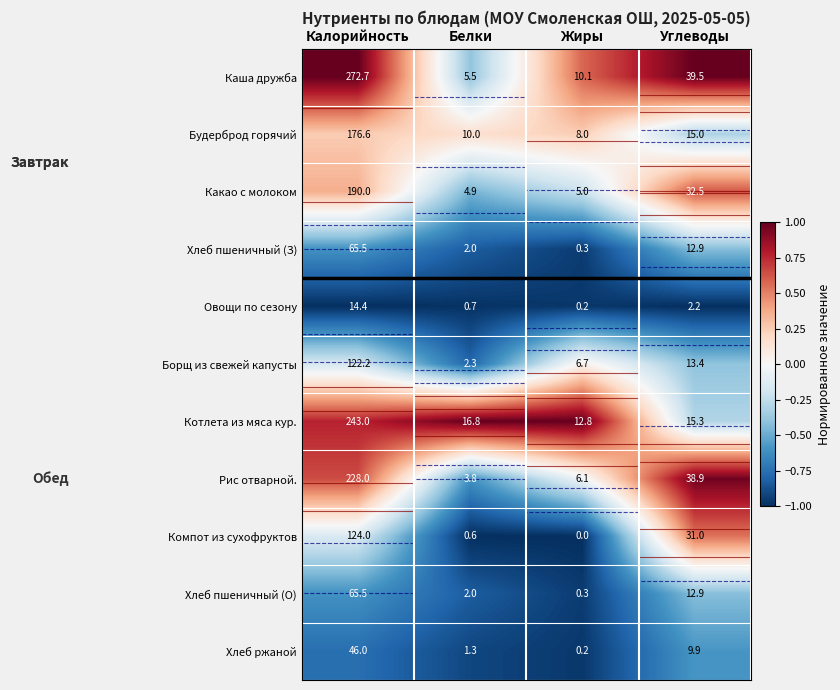

Where is Будерброд горячий nearest to the value 0?

Белки